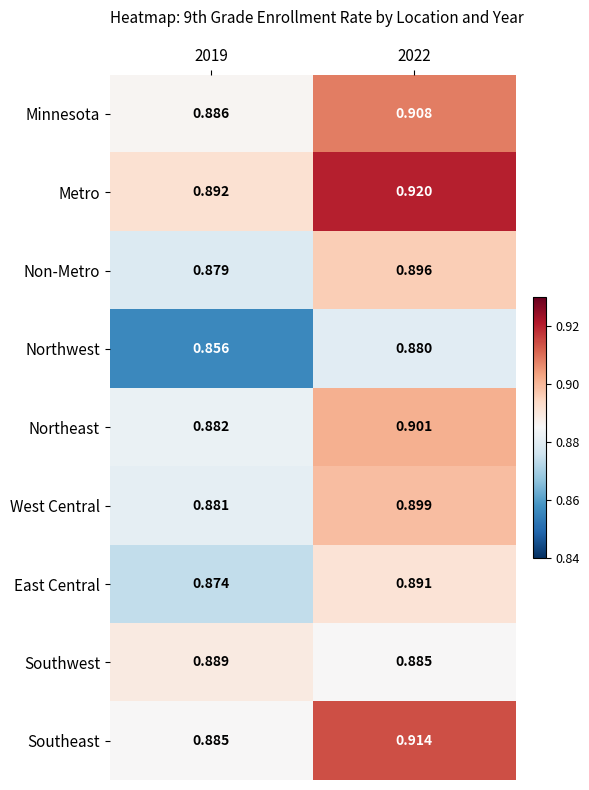

Rank the series at 2019 from lowest to highest value.

Northwest, East Central, Non-Metro, West Central, Northeast, Southeast, Minnesota, Southwest, Metro